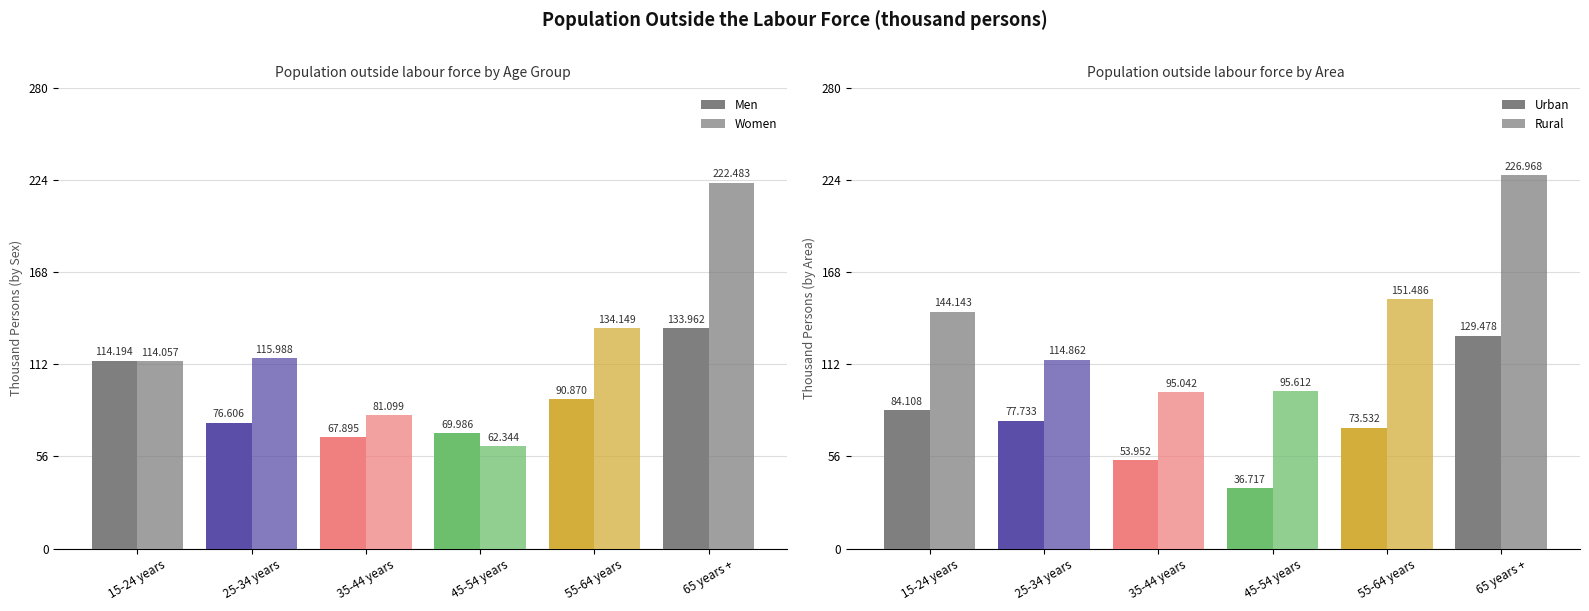

Are the bars horizontal?

No